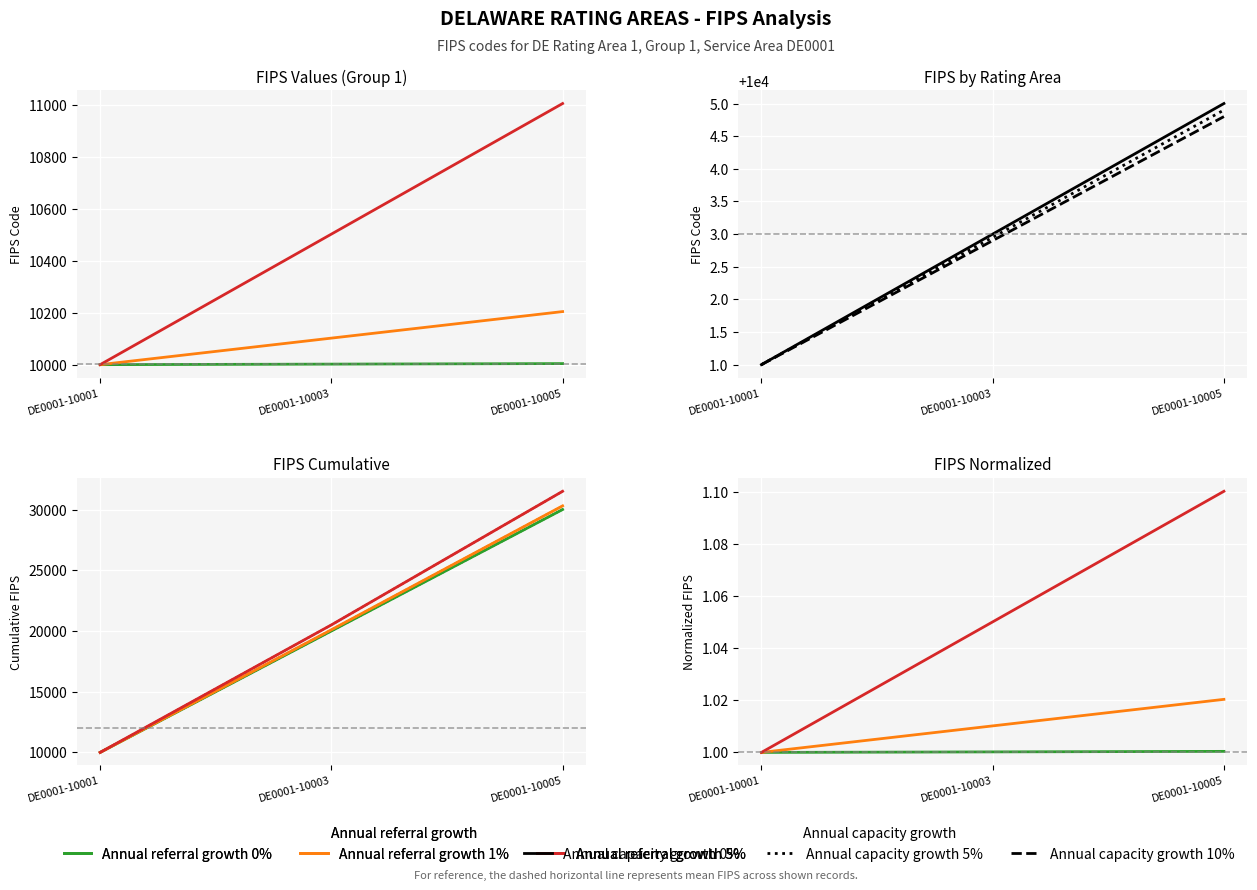

Approximately how many times larger is the value at DE0001-10005 compared to DE0001-10003?

1.0